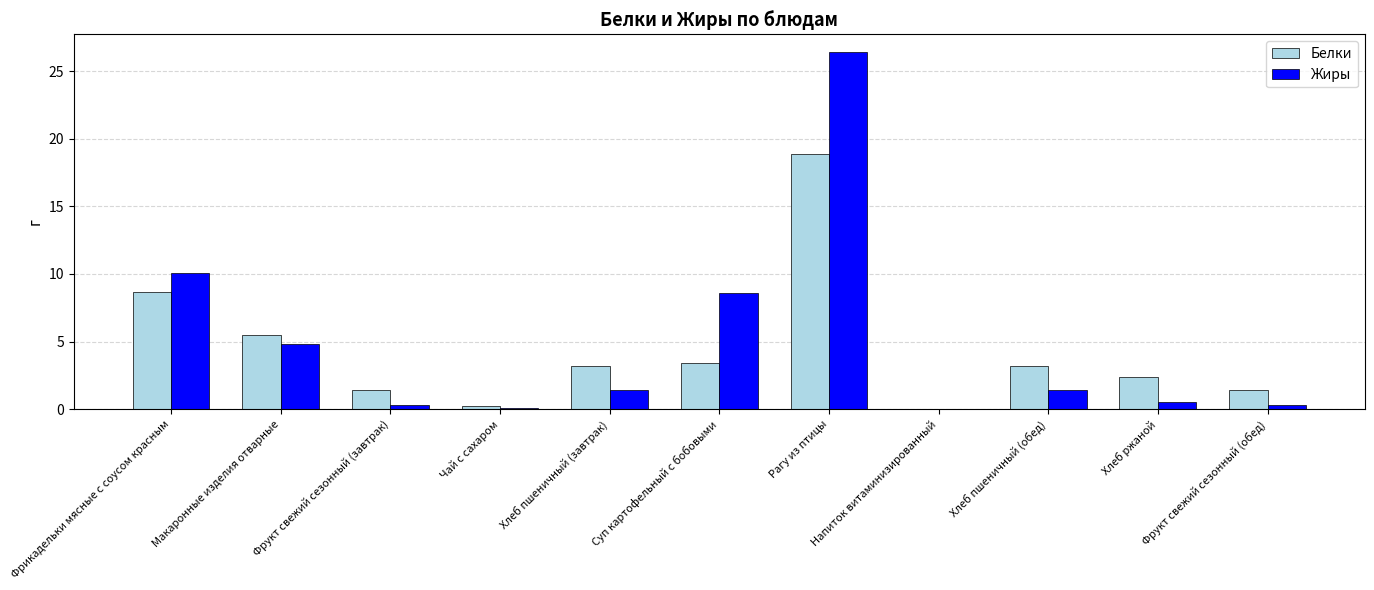

What is the highest value of the Белки series?

18.9